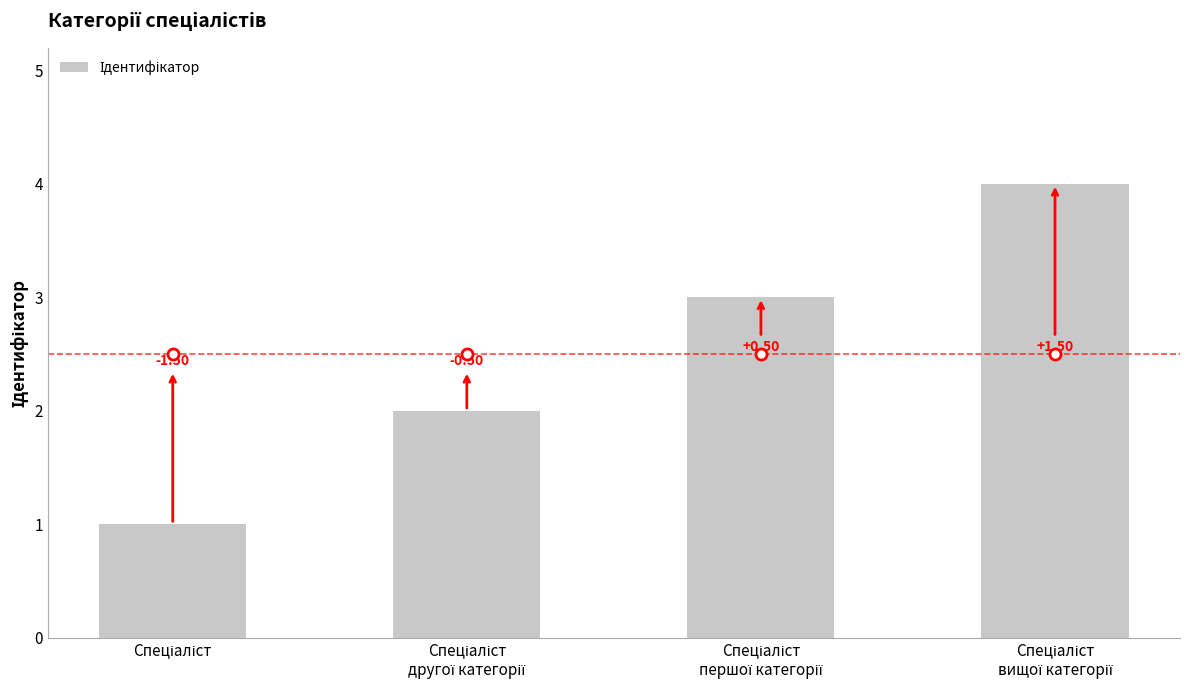

Are the bars horizontal?

No